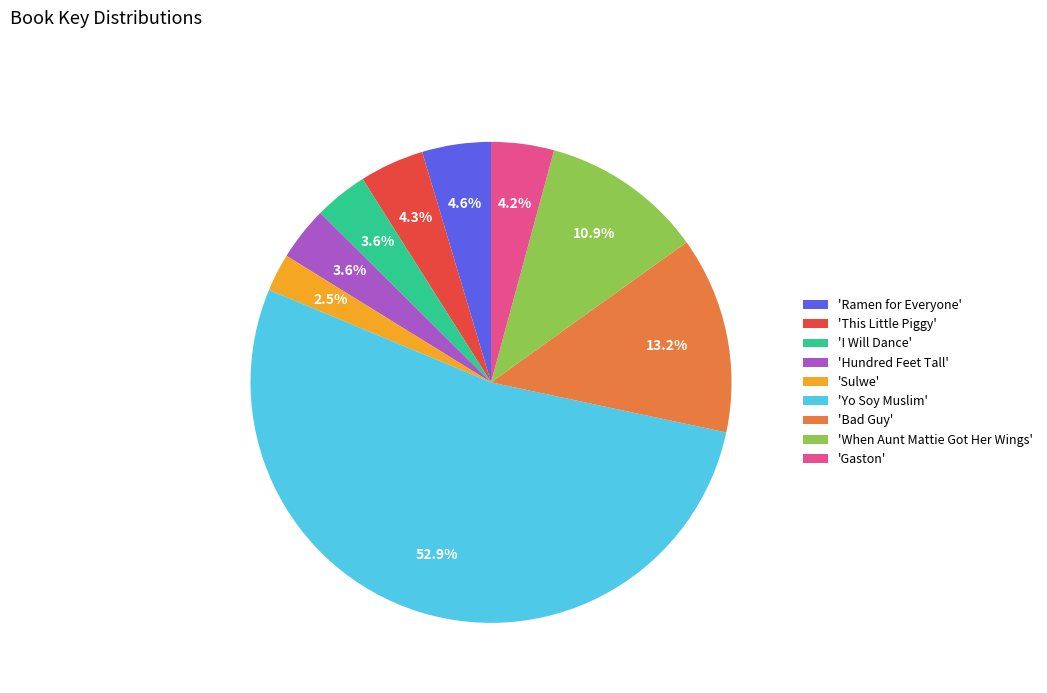

What is the ratio of the value at 'When Aunt Mattie Got Her Wings' to the value at 'Bad Guy'?

0.8